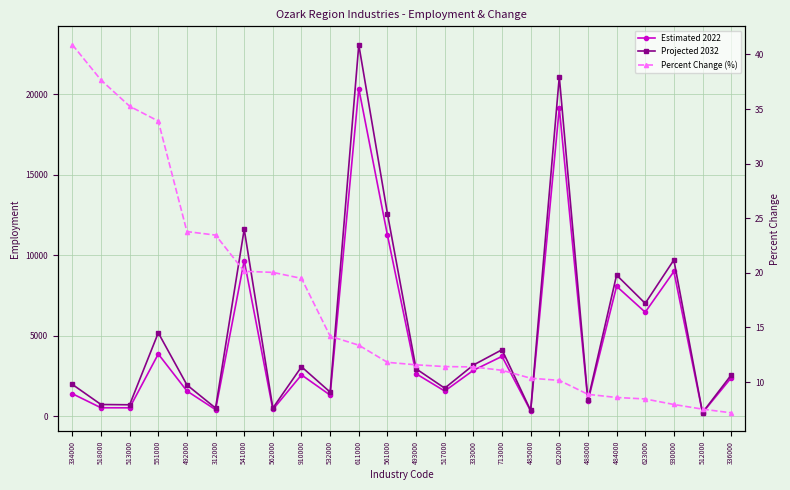

What is the value of the Percent Change (%) point at the 15th from the left?

11.4